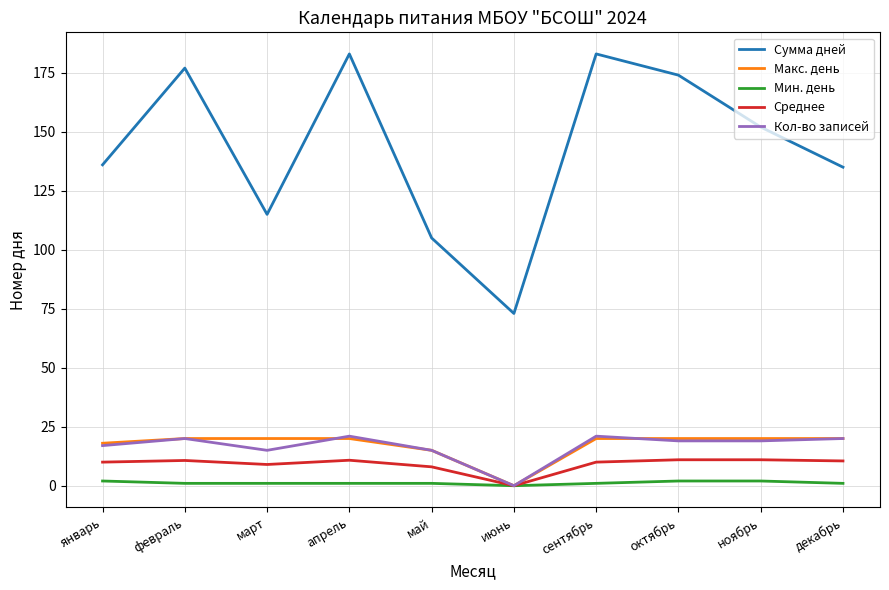

True or false: Среднее and Сумма дней cross at least once.

False